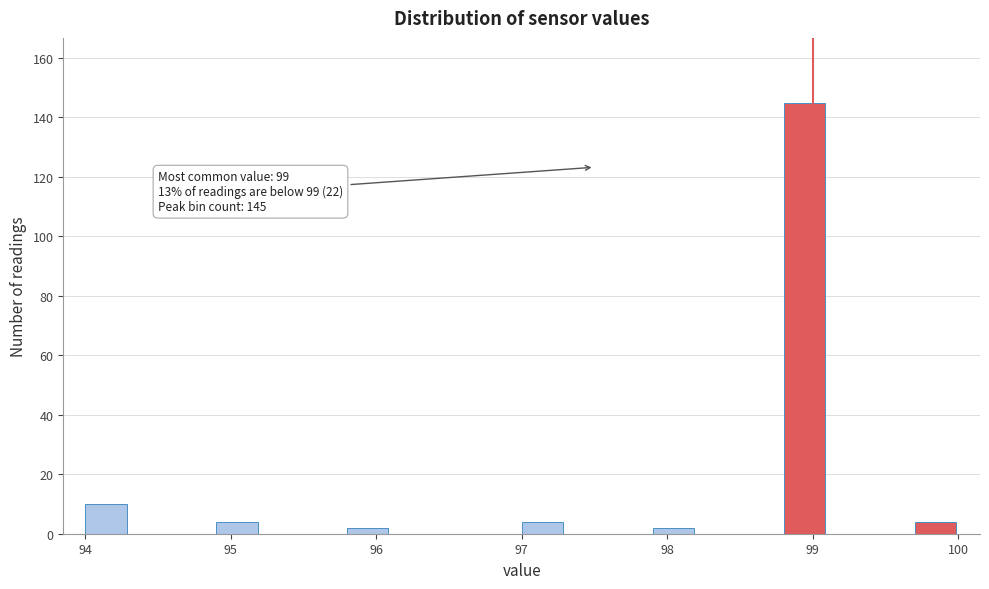

Read against the x-axis, roughly where is the centre of the tallest bar?

98.9